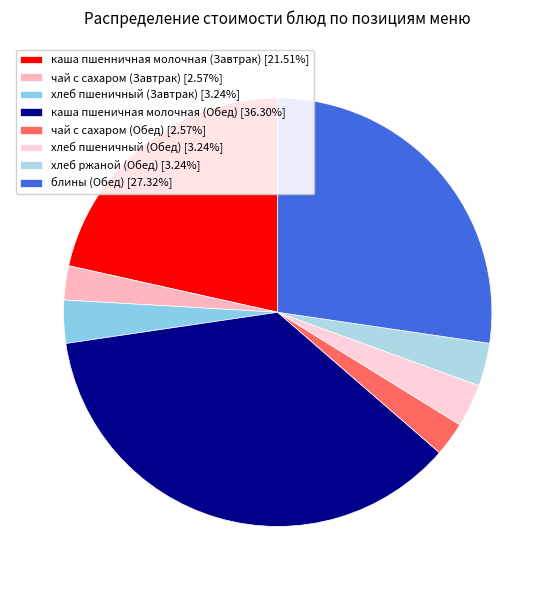

Is there any slice that represents more than half of the pie?

No